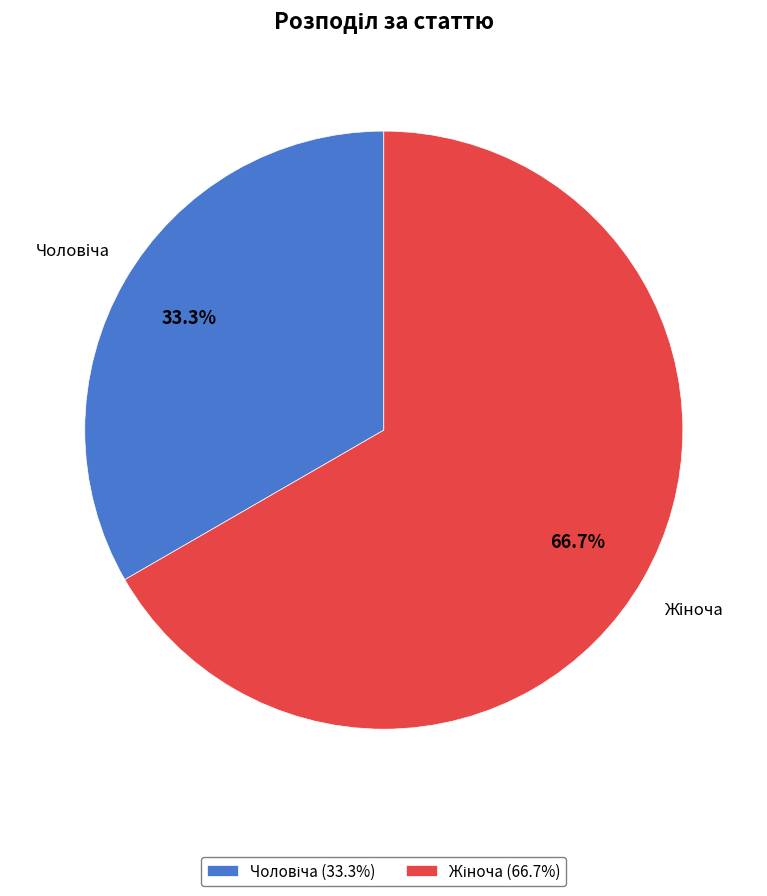

Is there any slice that represents more than half of the pie?

Yes